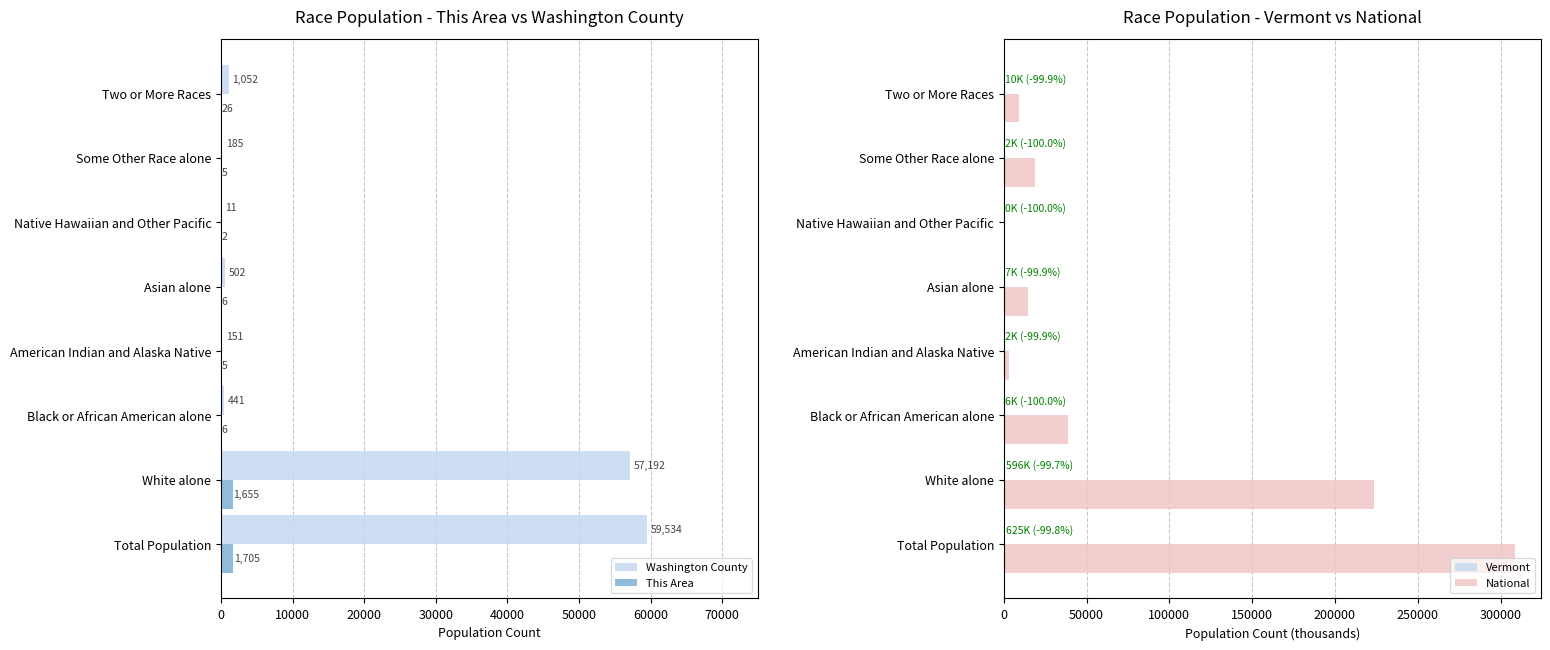

List the series in order of their peak value, highest first.

National, Washington County, This Area, Vermont